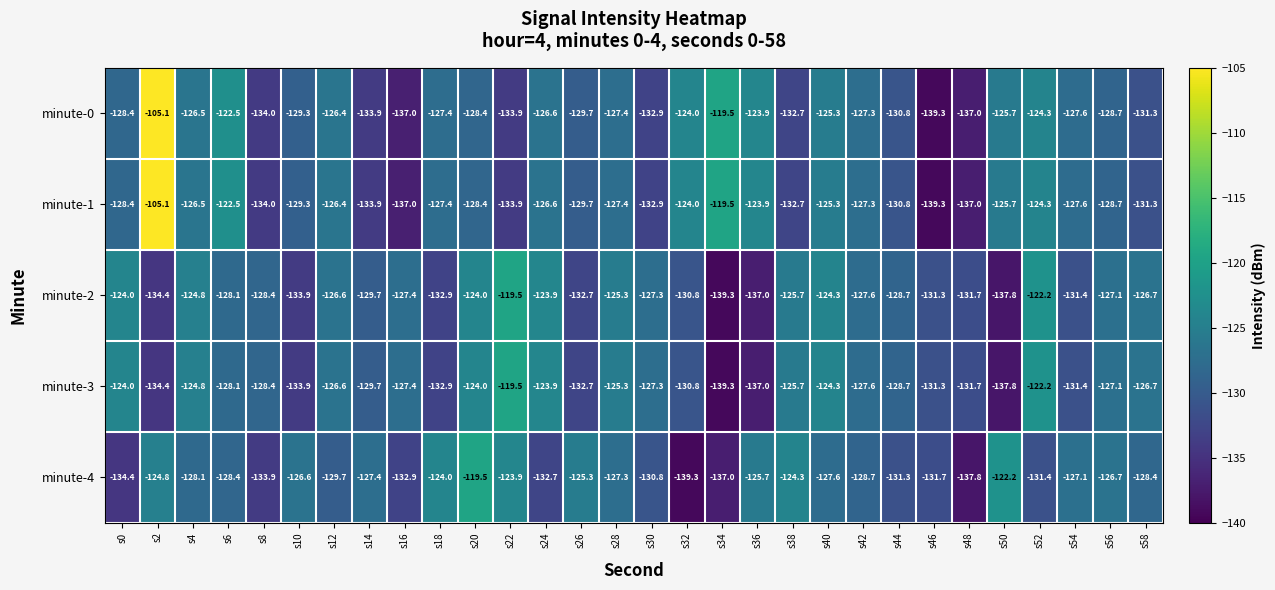

What is the average value of the minute-4 series?

-129.0